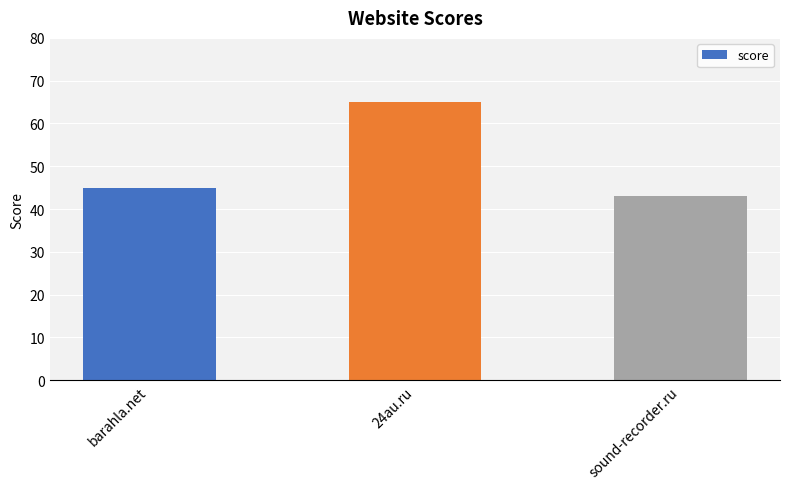

List the labels in order of value, smallest first.

sound-recorder.ru, barahla.net, 24au.ru